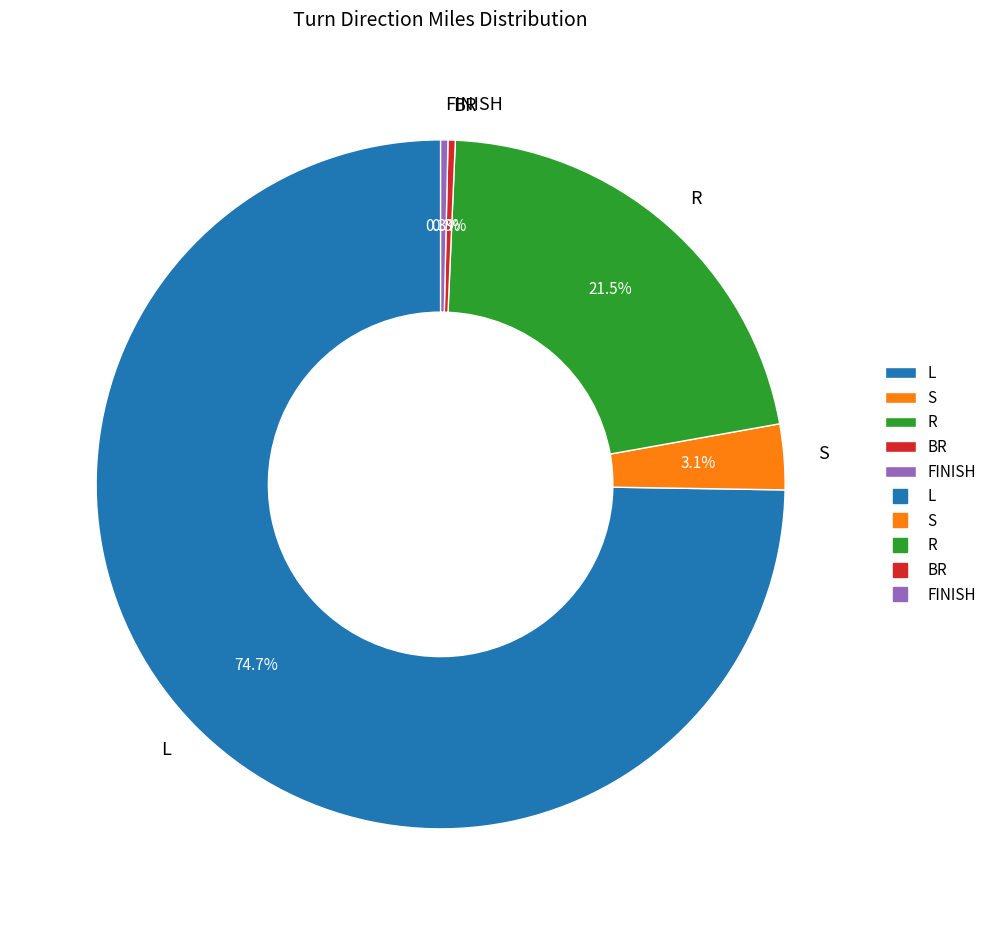

Between S and BR, which is larger?

S